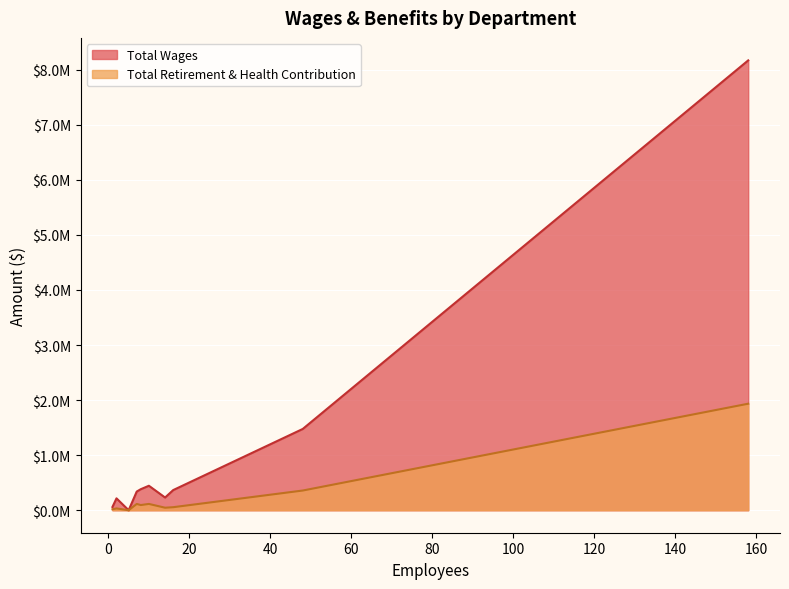

What is the maximum value shown in the chart?

8168265